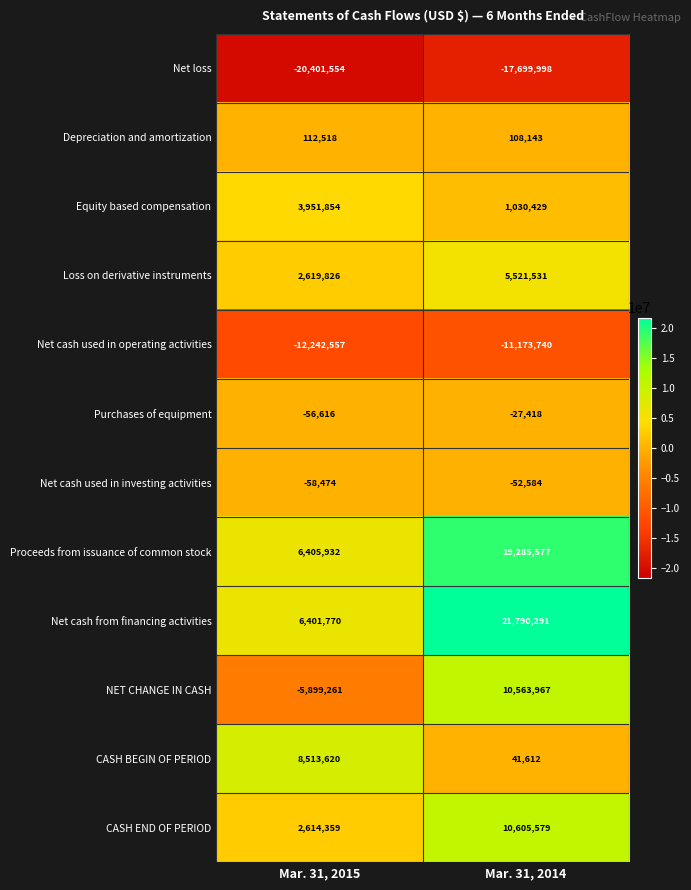

What is the difference between the Purchases of equipment values at Mar. 31, 2014 and Mar. 31, 2015?

29198